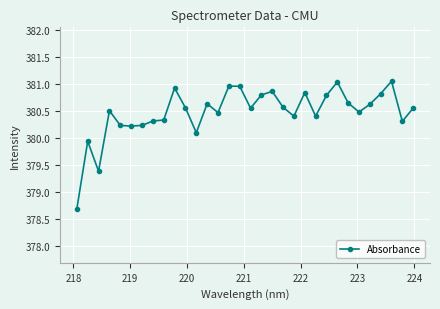

True or false: there are more than 0 points higher than both neighbors.

True